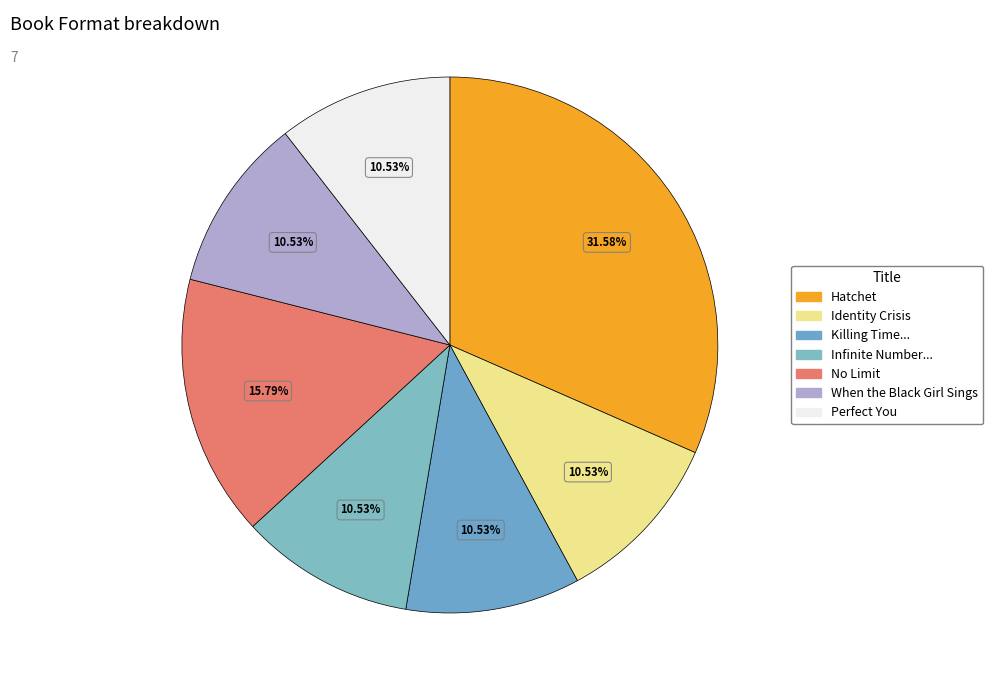

Count the number of slices in the pie.

7